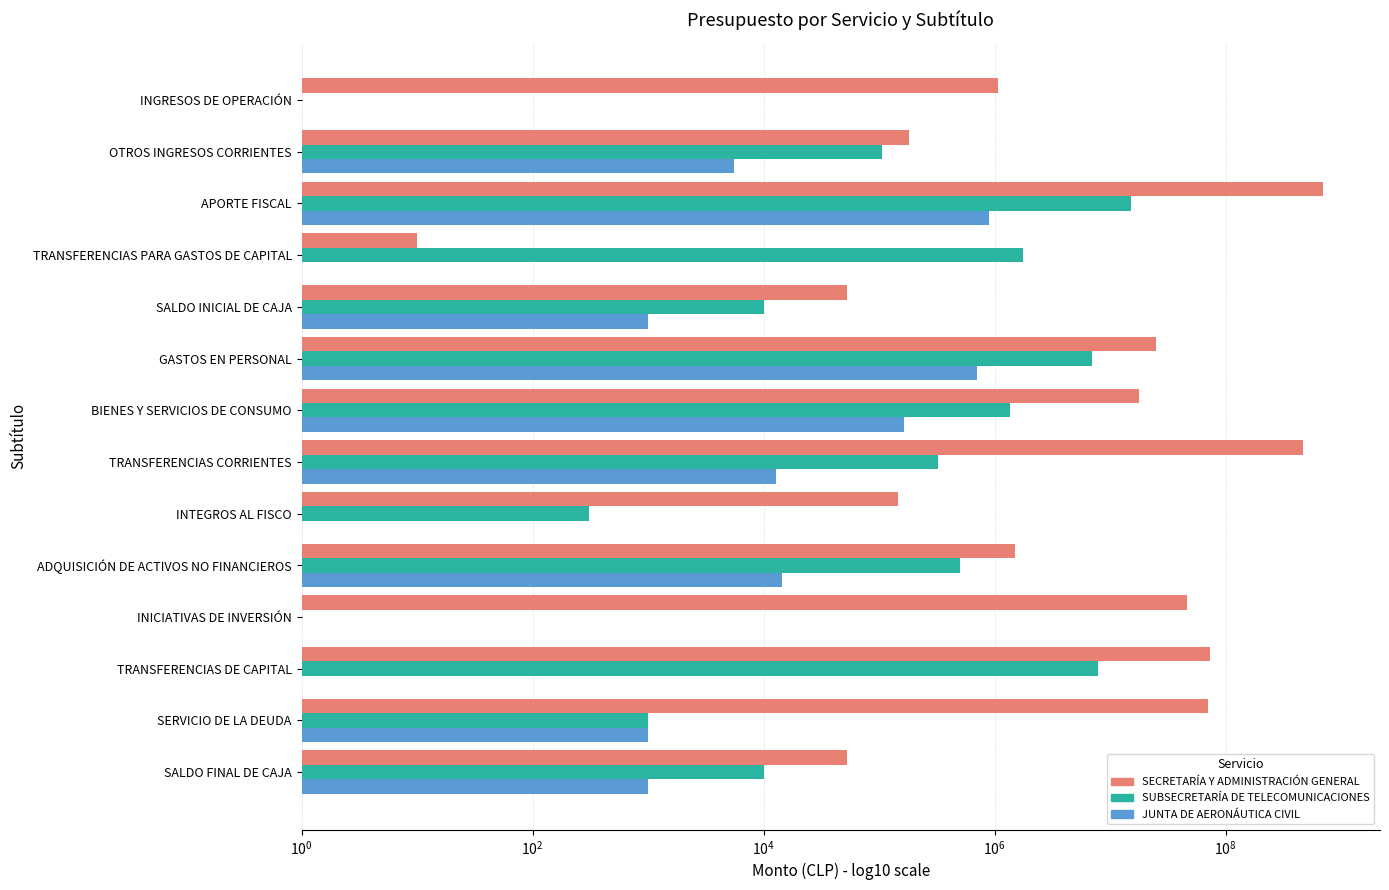

Reading left to right, list all the values displayed in this chart.

SECRETARÍA Y ADMINISTRACIÓN GENERAL: 1078925.0	182063.0	696936308.0	10.0	53000.0	25113568.0	17737118.0	464767655.0	145372.0	1484618.0	46044814.0	72997779.0	69906382.0	53000.0
SUBSECRETARÍA DE TELECOMUNICACIONES: 0.1	106581.0	15048318.0	1750000.0	10000.0	6967185.0	1346736.0	325398.0	309.0	498005.0	0.1	7766266.0	1000.0	10000.0
JUNTA DE AERONÁUTICA CIVIL: 0.1	5490.0	889210.0	0.1	1000.0	701063.0	165443.0	12877.0	0.1	14317.0	0.1	0.1	1000.0	1000.0